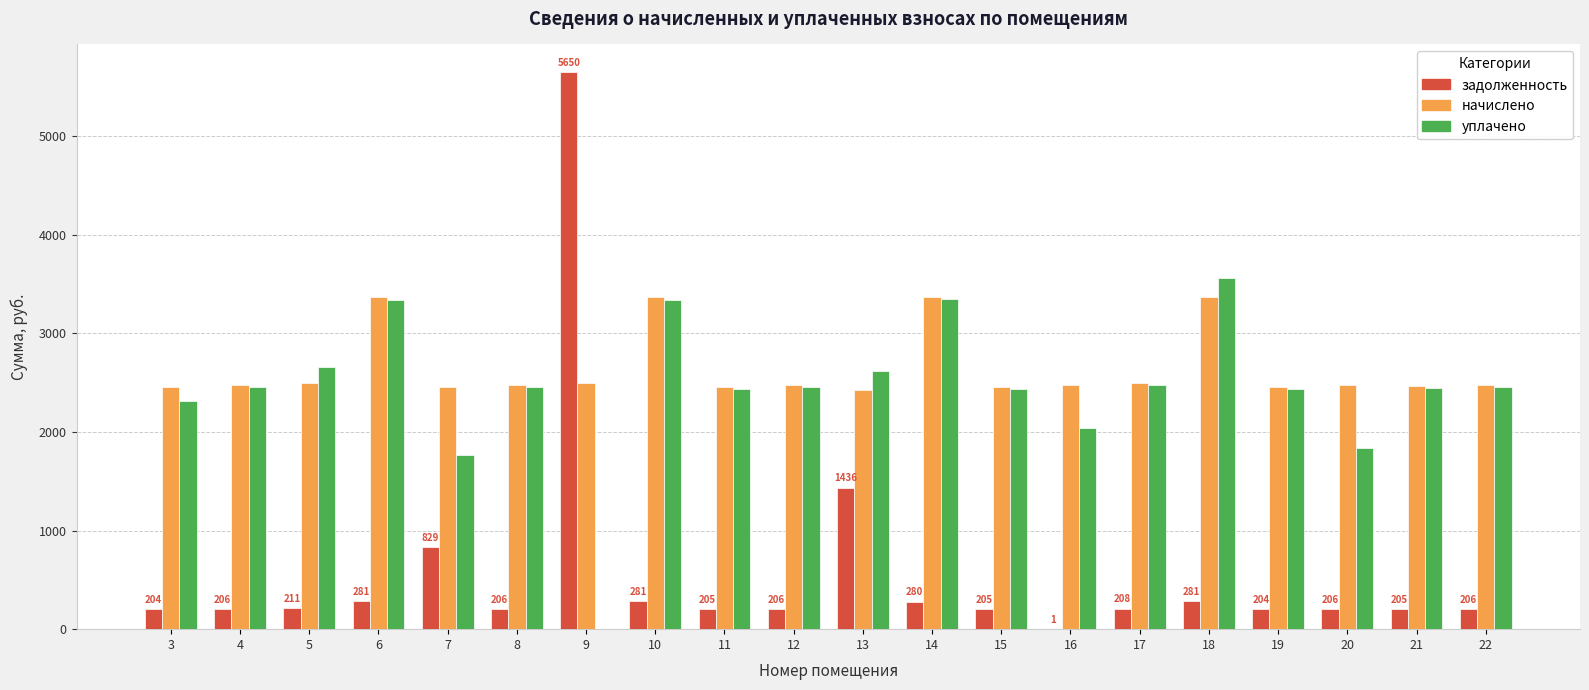

What is the maximum value shown in the chart?

5649.6